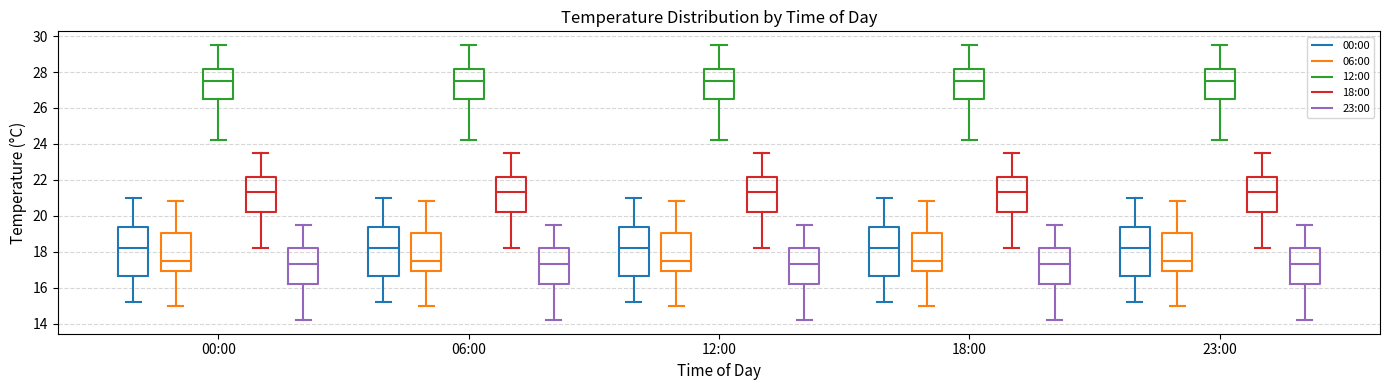

Reading left to right, read every box against the y-axis: the position of its median line, the range the box covers, and the ends of its whiskers. The values are not printed on the chart, so give them approximately, as read against the axis.

00:00 (00:00): median 18.2, box 16.6 to 19.4, whiskers 15.2 to 21.0
00:00 (06:00): median 17.6, box 17.0 to 19.0, whiskers 15.0 to 20.8
00:00 (12:00): median 27.6, box 26.6 to 28.2, whiskers 24.2 to 29.6
00:00 (18:00): median 21.4, box 20.2 to 22.2, whiskers 18.2 to 23.6
00:00 (23:00): median 17.4, box 16.2 to 18.2, whiskers 14.2 to 19.6
06:00 (00:00): median 18.2, box 16.6 to 19.4, whiskers 15.2 to 21.0
06:00 (06:00): median 17.6, box 17.0 to 19.0, whiskers 15.0 to 20.8
06:00 (12:00): median 27.6, box 26.6 to 28.2, whiskers 24.2 to 29.6
06:00 (18:00): median 21.4, box 20.2 to 22.2, whiskers 18.2 to 23.6
06:00 (23:00): median 17.4, box 16.2 to 18.2, whiskers 14.2 to 19.6
12:00 (00:00): median 18.2, box 16.6 to 19.4, whiskers 15.2 to 21.0
12:00 (06:00): median 17.6, box 17.0 to 19.0, whiskers 15.0 to 20.8
12:00 (12:00): median 27.6, box 26.6 to 28.2, whiskers 24.2 to 29.6
12:00 (18:00): median 21.4, box 20.2 to 22.2, whiskers 18.2 to 23.6
12:00 (23:00): median 17.4, box 16.2 to 18.2, whiskers 14.2 to 19.6
18:00 (00:00): median 18.2, box 16.6 to 19.4, whiskers 15.2 to 21.0
18:00 (06:00): median 17.6, box 17.0 to 19.0, whiskers 15.0 to 20.8
18:00 (12:00): median 27.6, box 26.6 to 28.2, whiskers 24.2 to 29.6
18:00 (18:00): median 21.4, box 20.2 to 22.2, whiskers 18.2 to 23.6
18:00 (23:00): median 17.4, box 16.2 to 18.2, whiskers 14.2 to 19.6
23:00 (00:00): median 18.2, box 16.6 to 19.4, whiskers 15.2 to 21.0
23:00 (06:00): median 17.6, box 17.0 to 19.0, whiskers 15.0 to 20.8
23:00 (12:00): median 27.6, box 26.6 to 28.2, whiskers 24.2 to 29.6
23:00 (18:00): median 21.4, box 20.2 to 22.2, whiskers 18.2 to 23.6
23:00 (23:00): median 17.4, box 16.2 to 18.2, whiskers 14.2 to 19.6